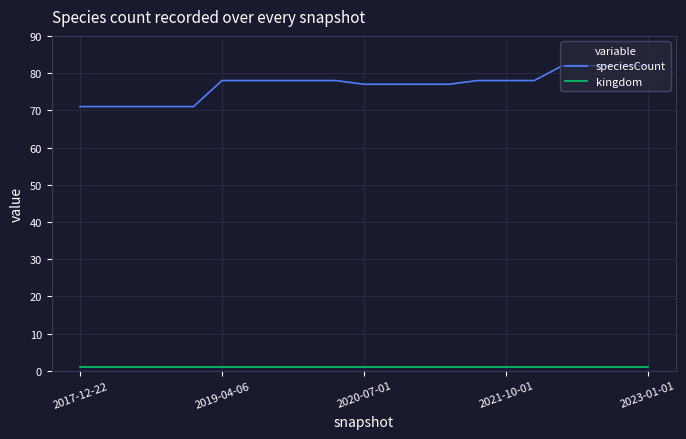

Does the chart have visible grid lines?

Yes